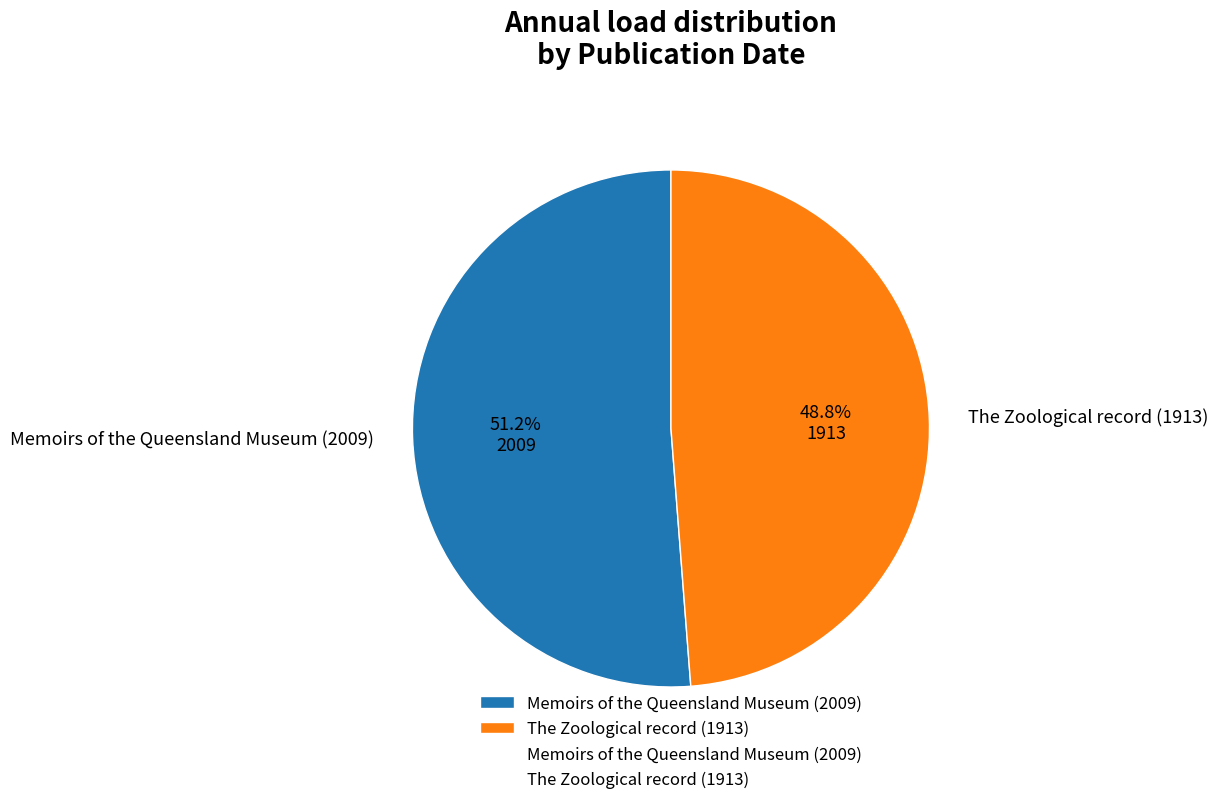

How many segments does this pie chart have?

2